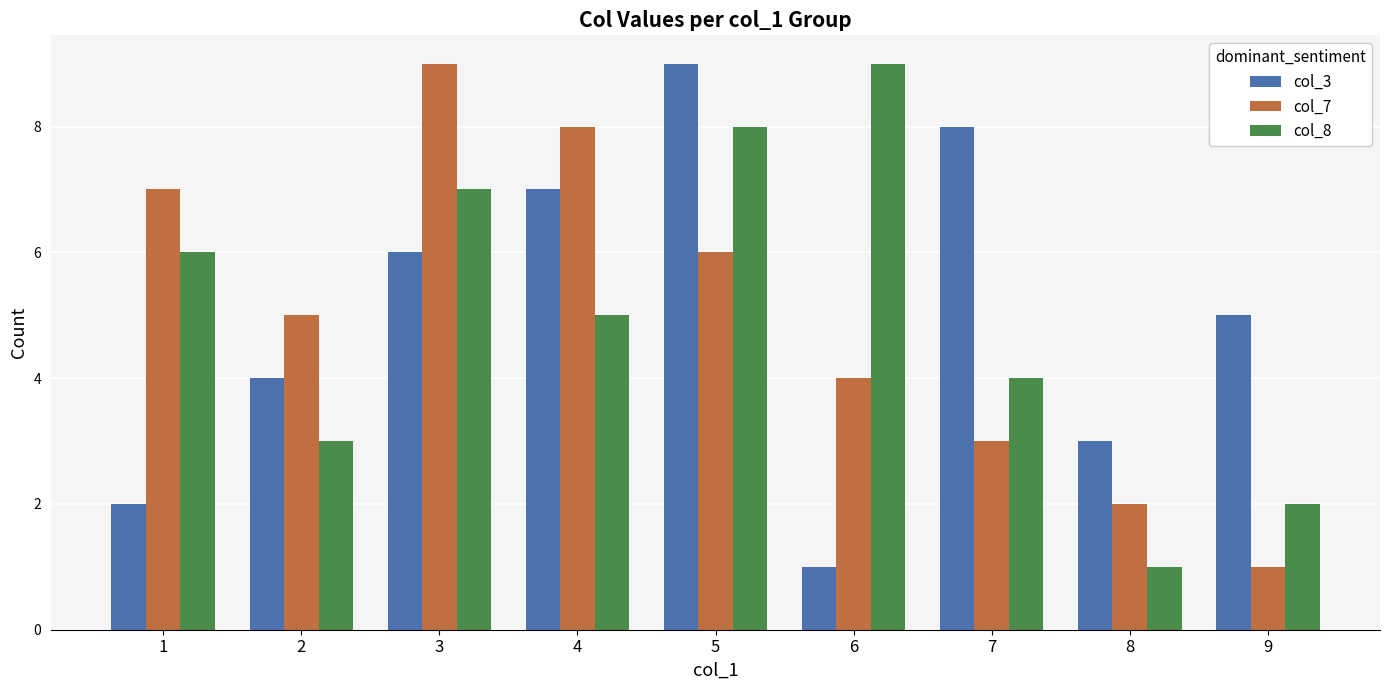

At which label does col_3 reach its peak?

5